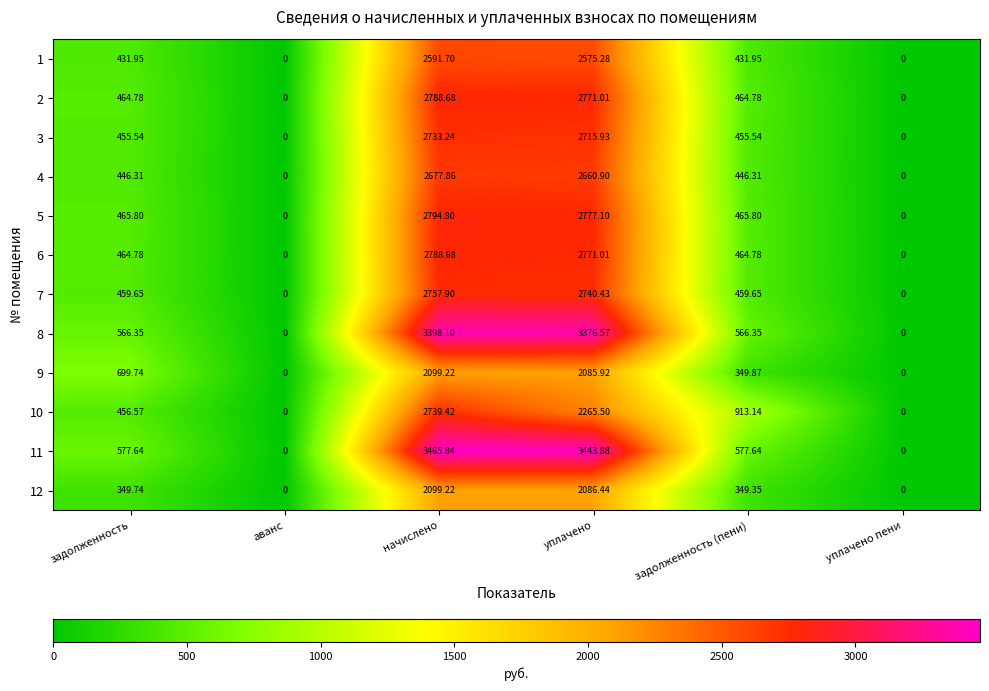

At which label does 12 first exceed 349?

задолженность